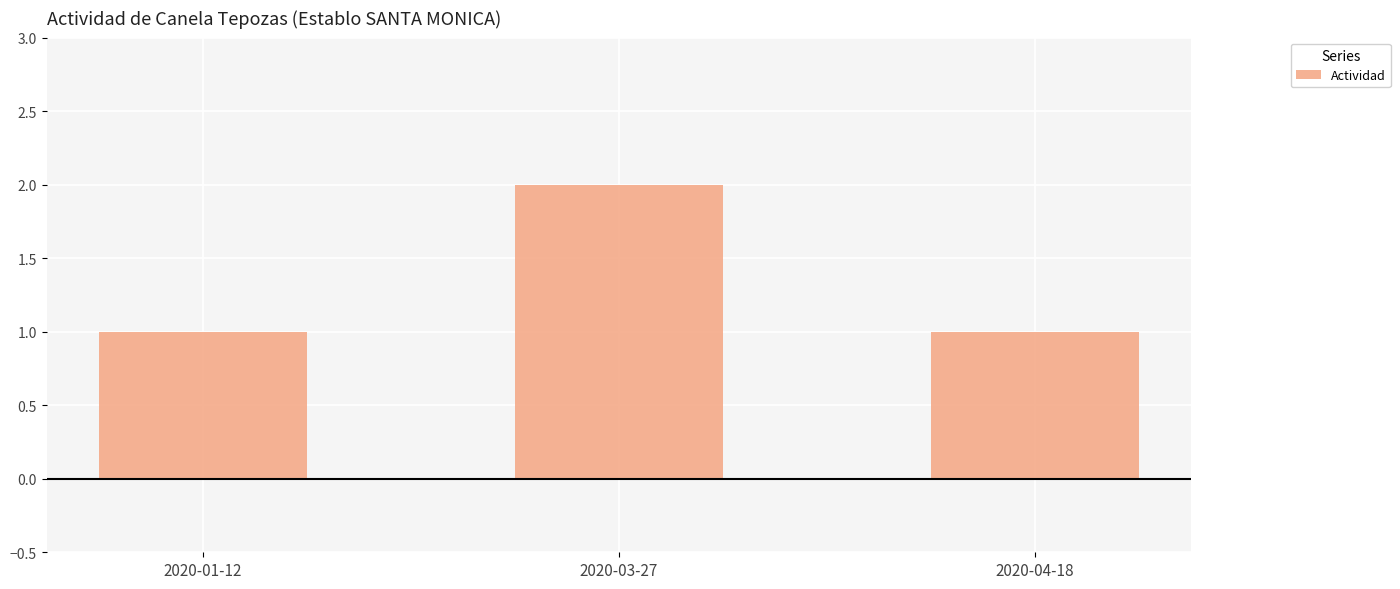

Which label corresponds to the largest value in the chart?

2020-03-27